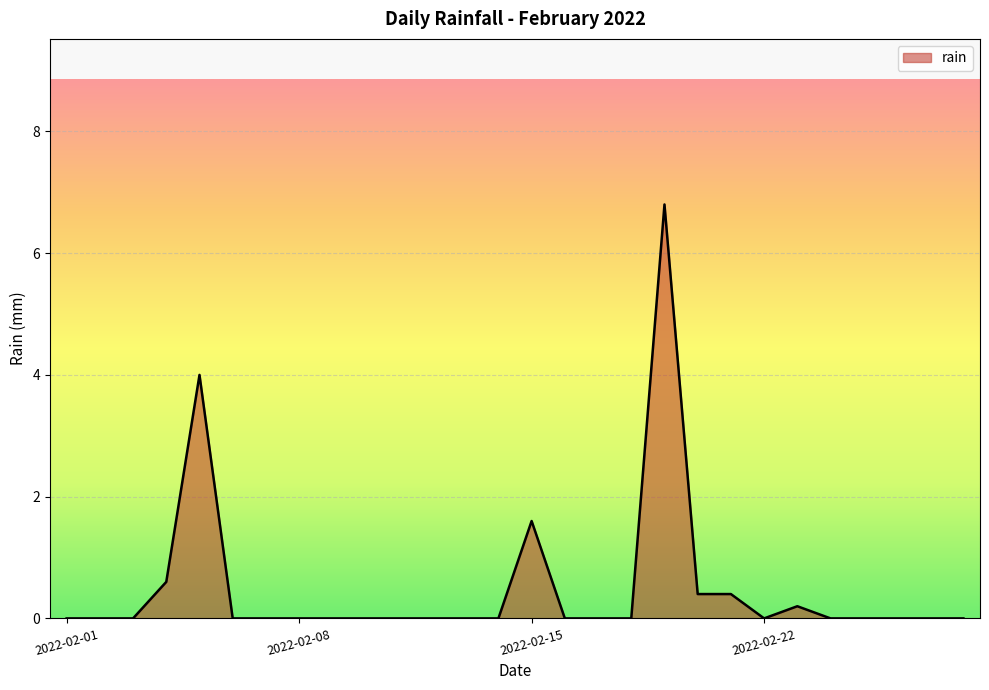

What is the maximum value shown in the chart?

6.8